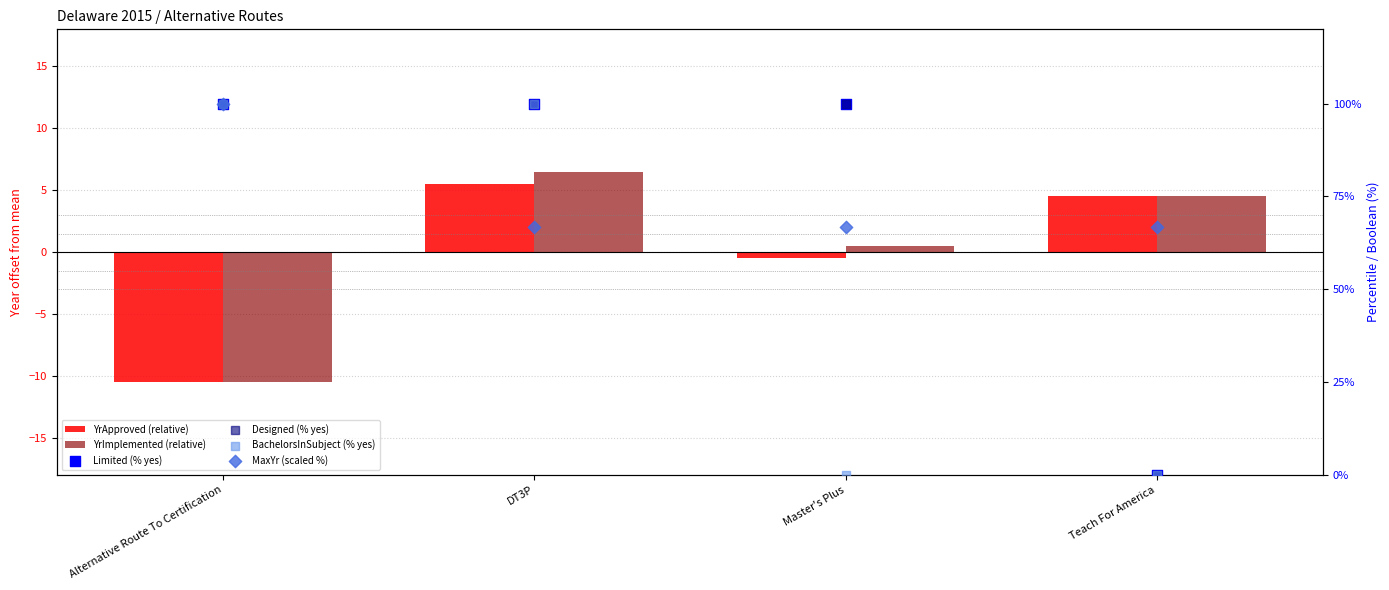

At which category is the sum across all series the highest?

Alternative Route To Certification